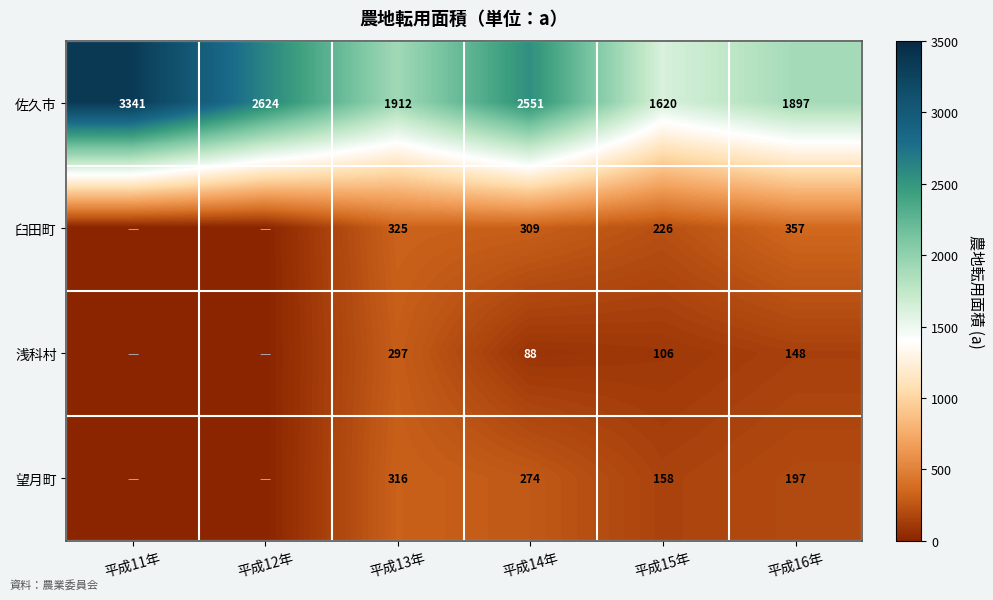

Rank the series at 平成14年 from highest to lowest value.

佐久市, 臼田町, 望月町, 浅科村